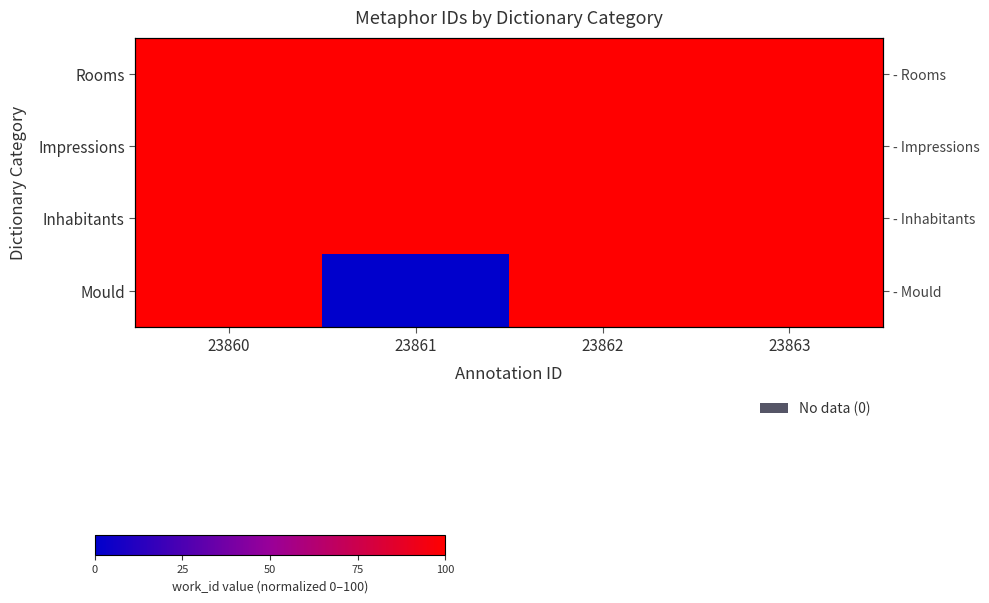

At which label is Mould closest to 50?

23860